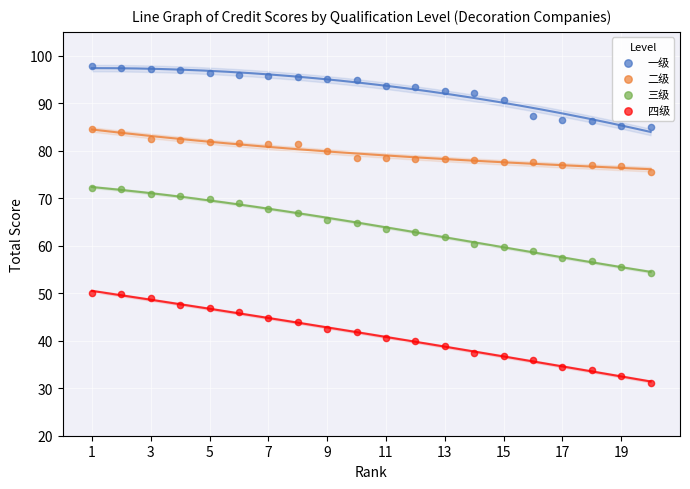

What are all the series names shown in the legend?

一级, 二级, 三级, 四级